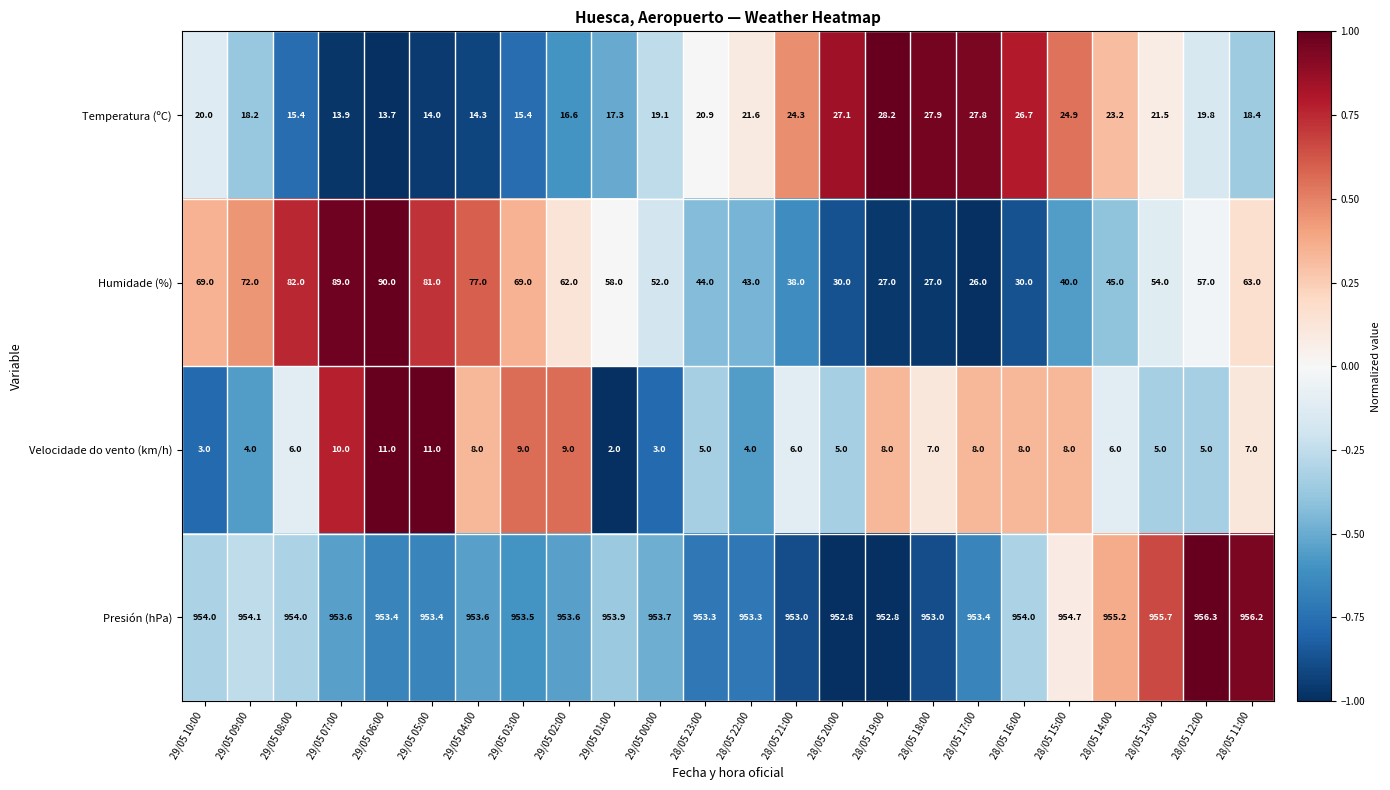

What is the difference between the maximum and minimum values in the Humidade (%) series?

64.0